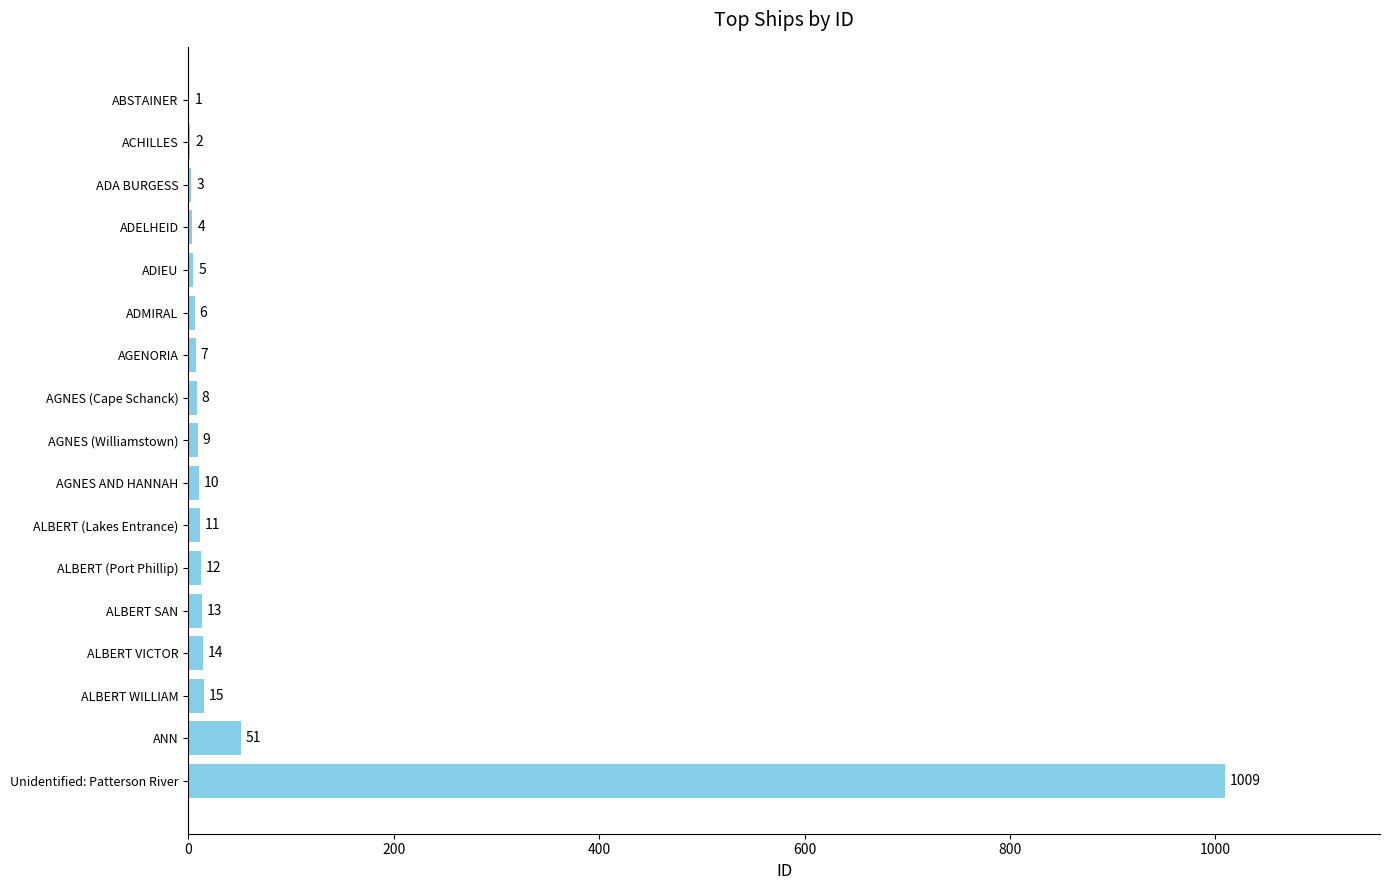

What is the greatest value displayed?

1009